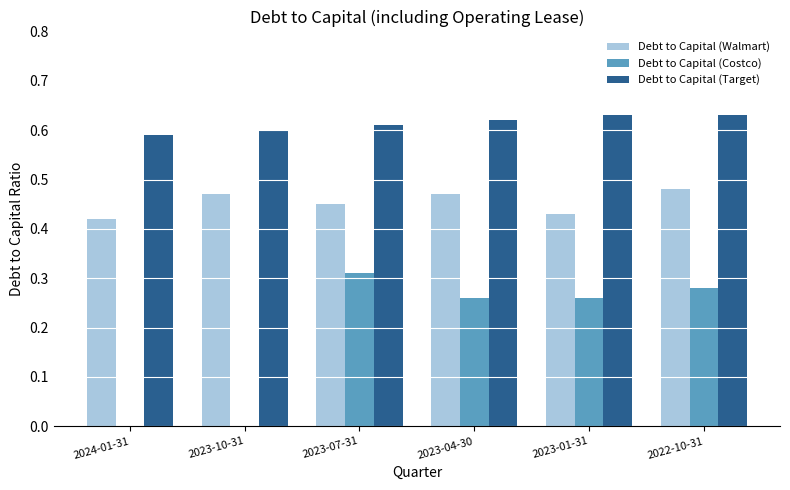

Is the value of Debt to Capital (Walmart) at 2024-01-31 greater than the value of Debt to Capital (Target) at 2024-01-31?

No